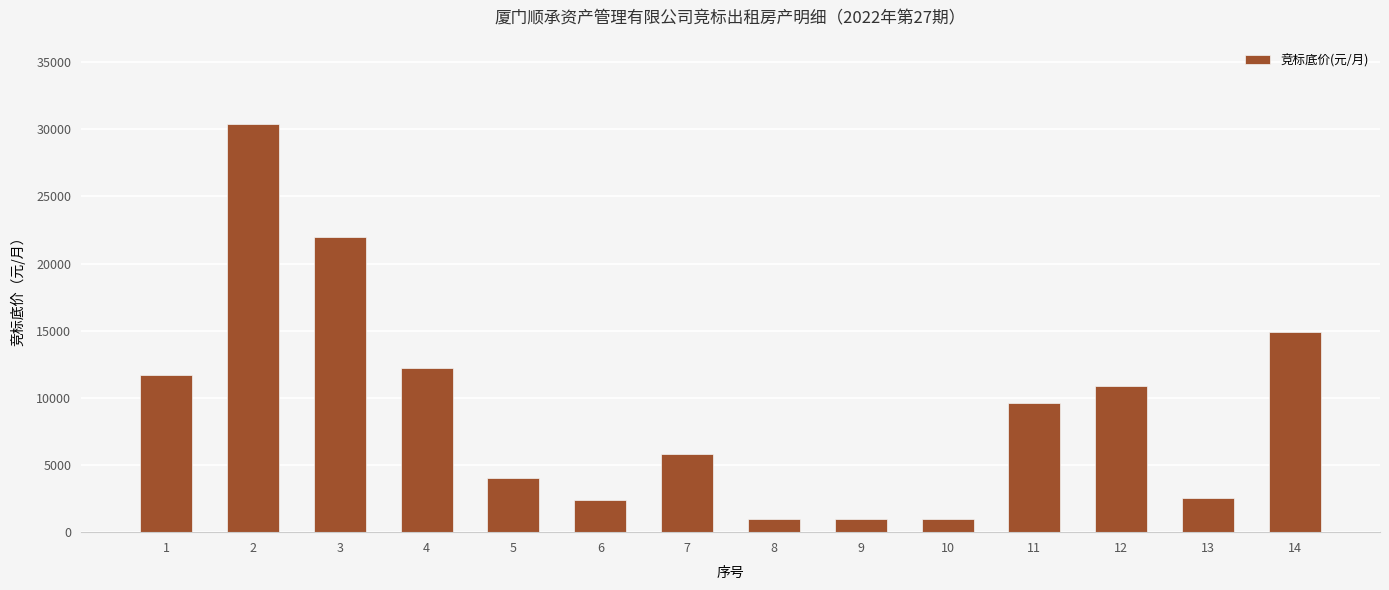

Which label corresponds to the largest value in the chart?

2